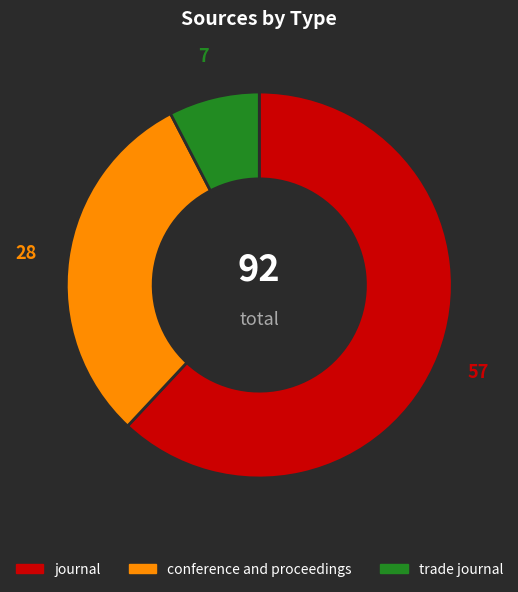

True or false: journal accounts for 67% of the total.

False